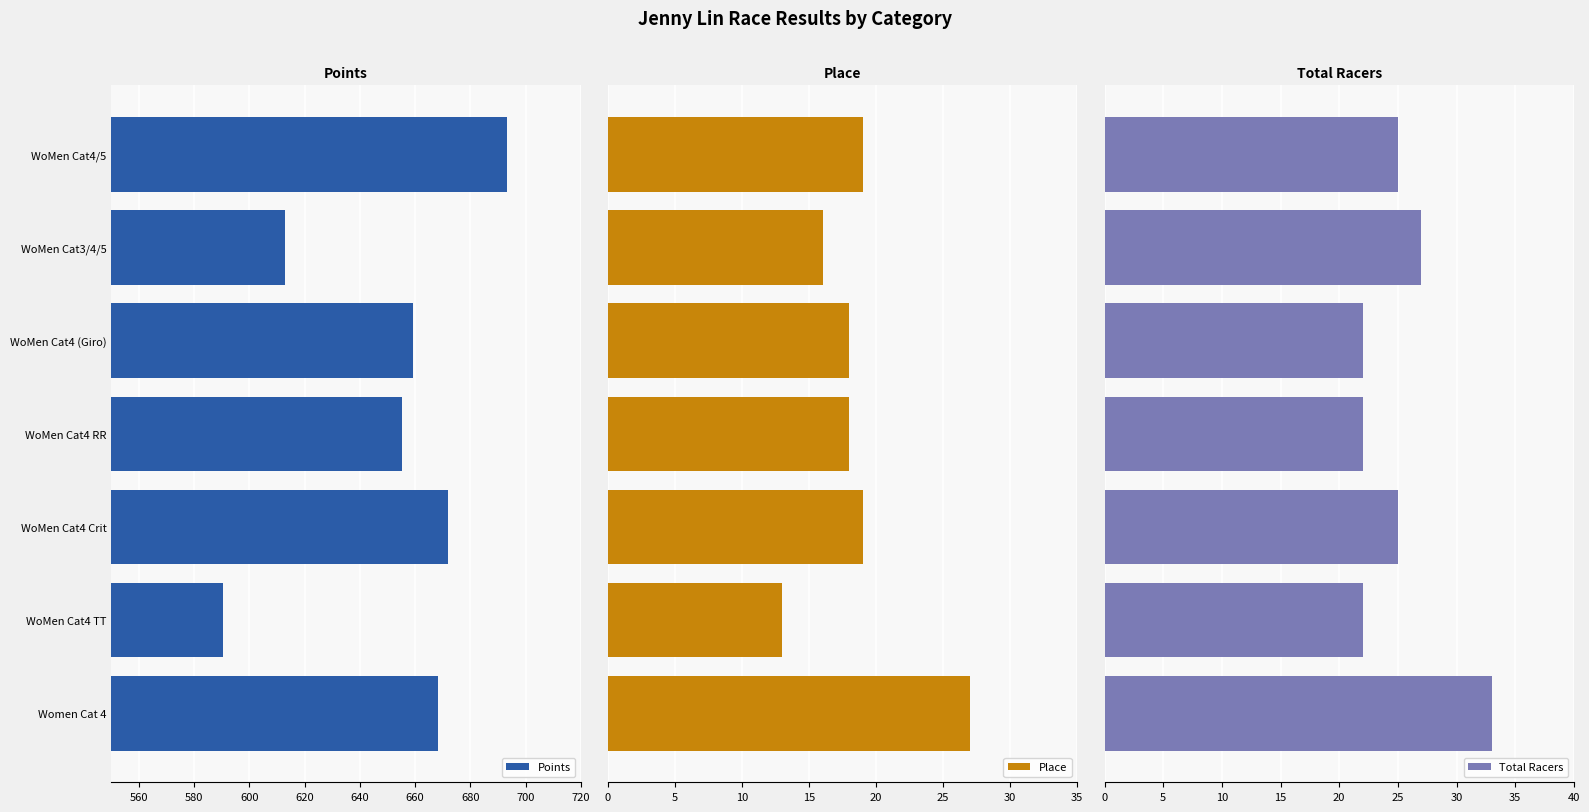

At which label is Points closest to 641?

WoMen Cat4 RR